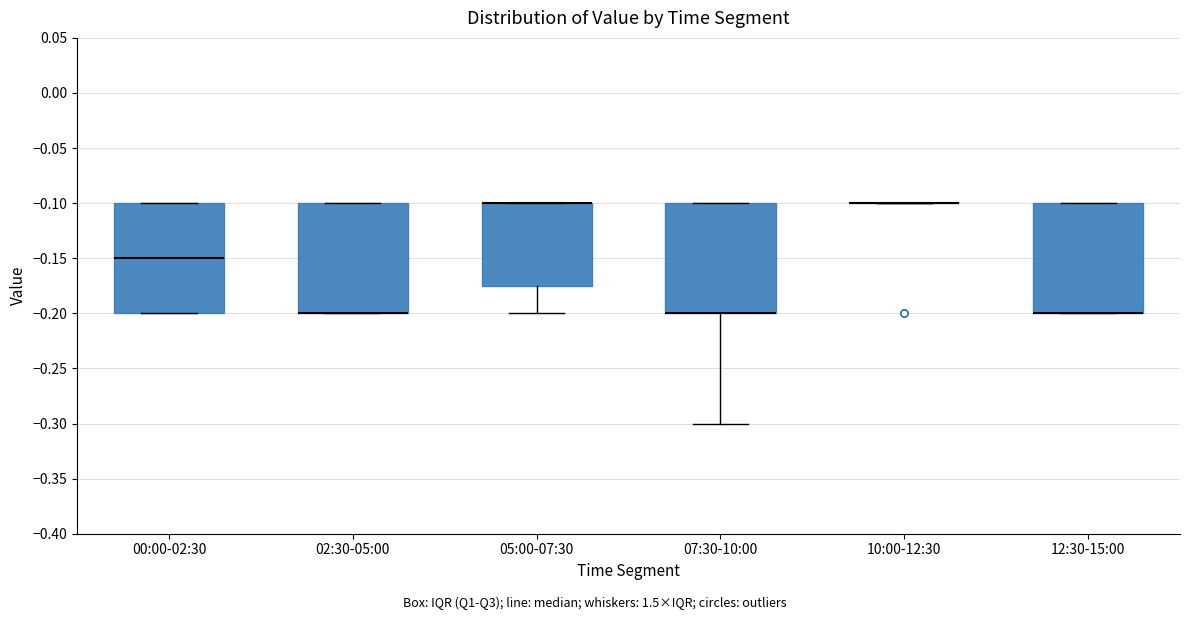

Reading left to right, transcribe this box plot: for each box, give where its median line is, the range the box spans, and where its two whiskers end, as read against the y-axis. The values are not printed on the chart, so give them approximately, as read against the axis.

00:00-02:30: median -0.150, box -0.200 to -0.100, whiskers -0.200 to -0.100
02:30-05:00: median -0.200 (drawn on the box's lower edge), box -0.200 to -0.100, whiskers -0.200 to -0.100
05:00-07:30: median -0.100 (drawn on the box's upper edge), box -0.175 to -0.100, whiskers -0.200 to -0.100
07:30-10:00: median -0.200 (drawn on the box's lower edge), box -0.200 to -0.100, whiskers -0.300 to -0.100
10:00-12:30: box collapsed to a line at -0.100, whiskers -0.100 to -0.100
12:30-15:00: median -0.200 (drawn on the box's lower edge), box -0.200 to -0.100, whiskers -0.200 to -0.100